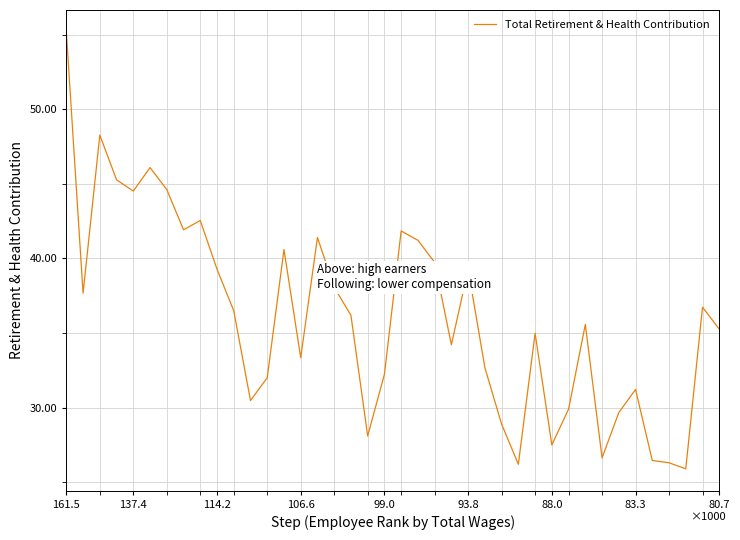

At which label does the data first exceed 36184?

161.5